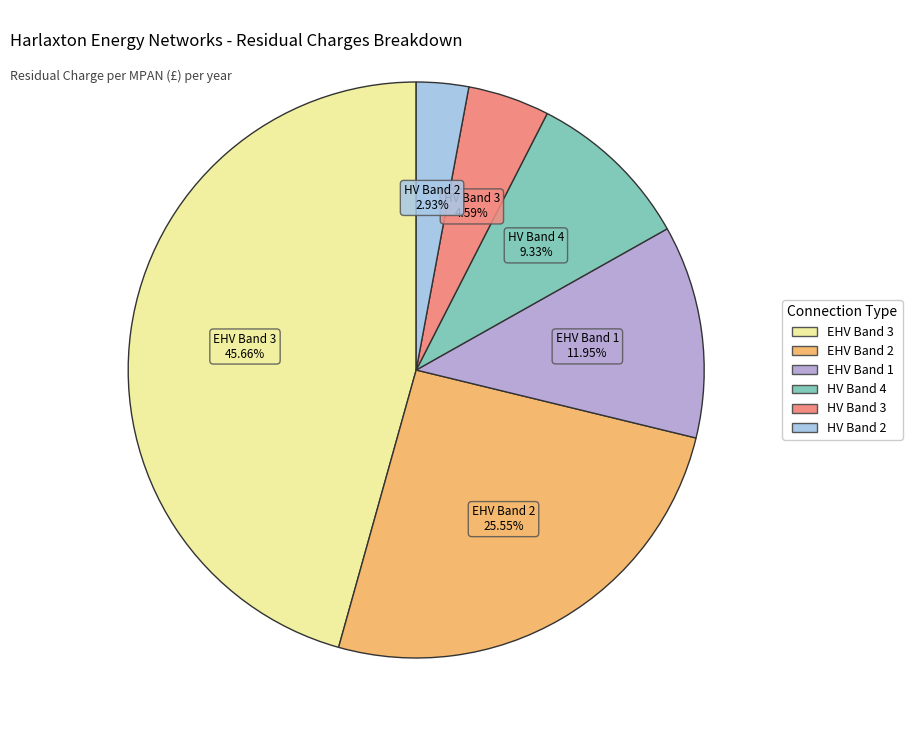

Count the number of slices in the pie.

6